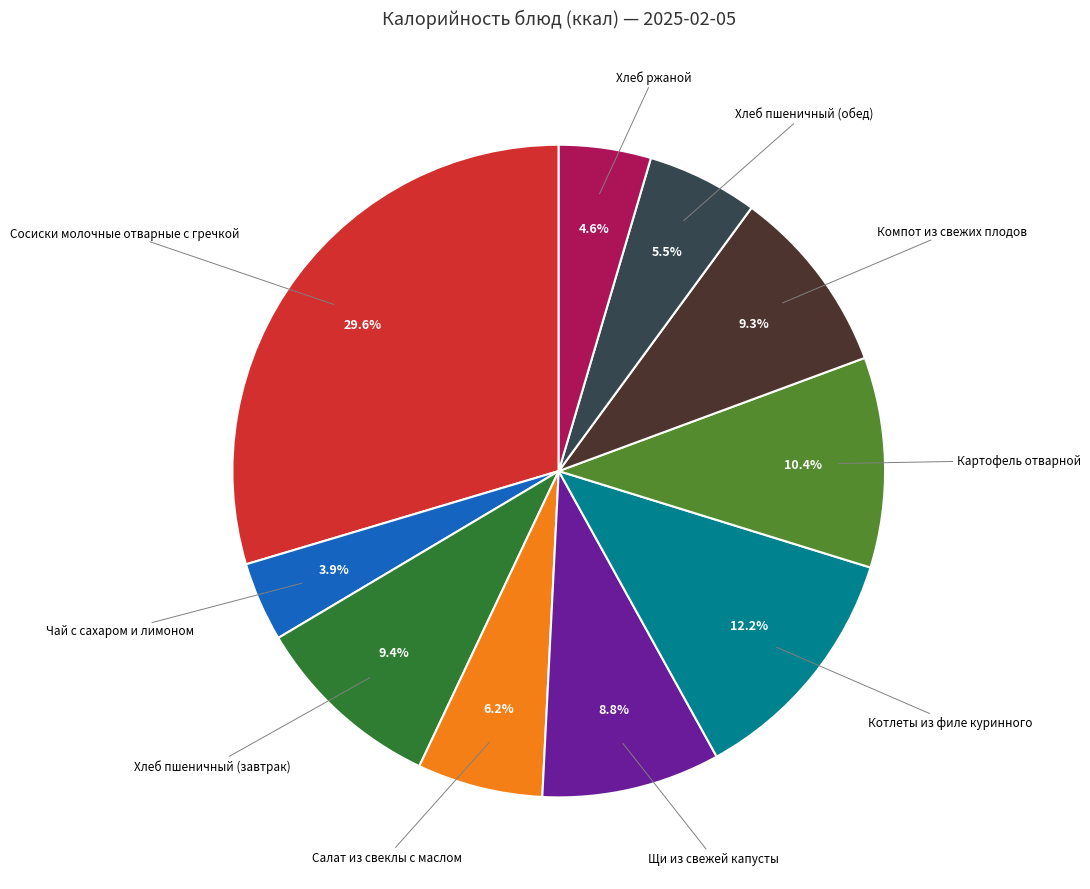

To the nearest percent, what is the difference between the Салат из свеклы с маслом and Компот из свежих плодов slice percentages?

3%